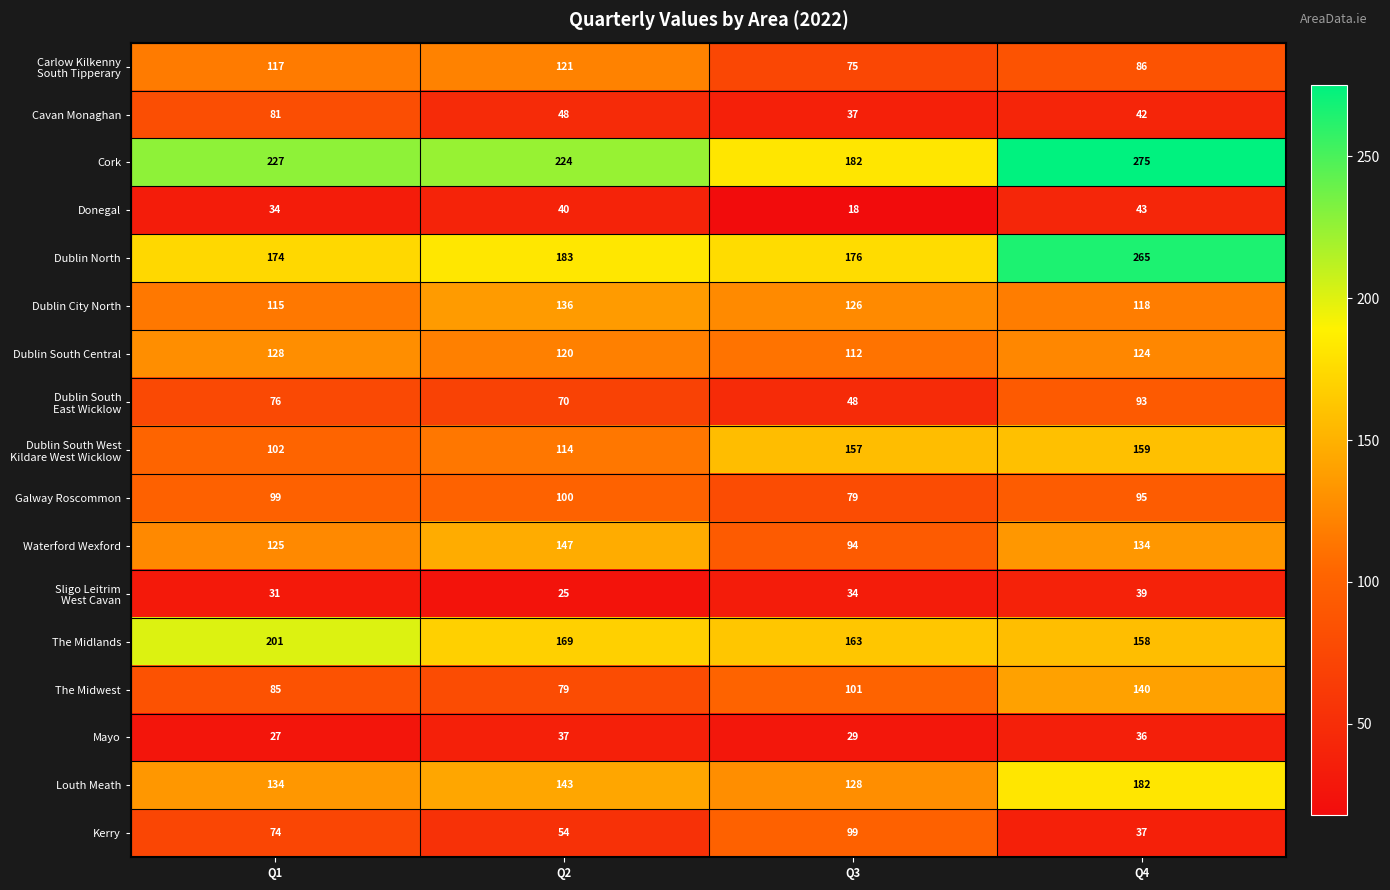

The value of The Midlands at Q1 is 354. True or false?

False